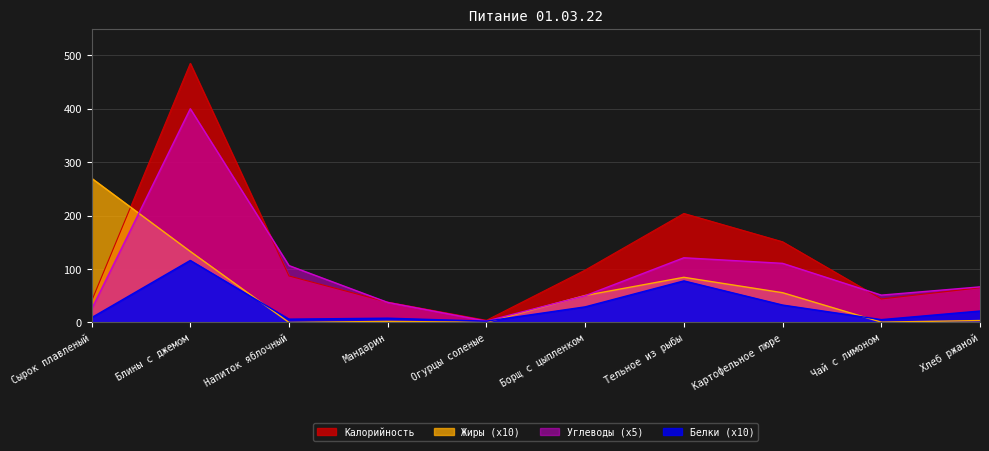

At which label is Углеводы closest to 201?

Тельное из рыбы